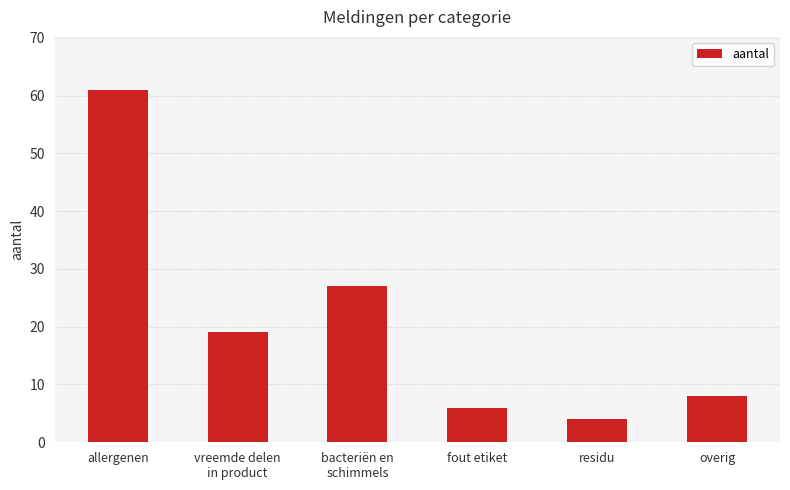

Where does the data first go above 19?

allergenen